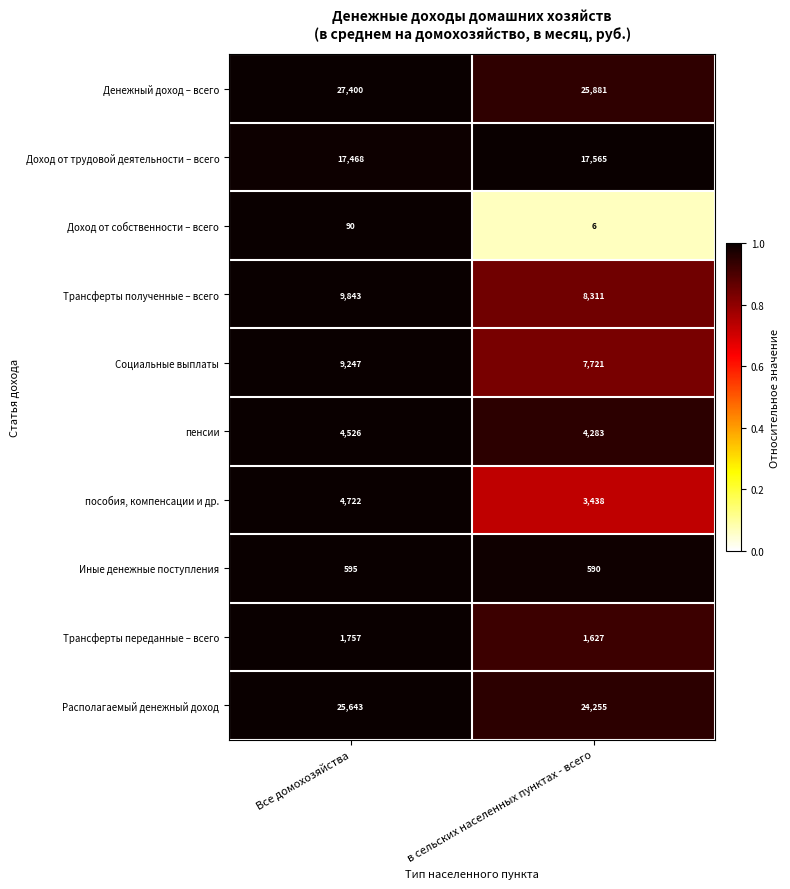

Reading right to left, what are all the values shown in this chart?

Денежный доход – всего: 25881	27400
Доход от трудовой деятельности – всего: 17565	17468
Доход от собственности – всего: 6	90
Трансферты полученные – всего: 8311	9843
Социальные выплаты: 7721	9247
пенсии: 4283	4526
пособия, компенсации и др.: 3438	4722
Иные денежные поступления: 590	595
Трансферты переданные – всего: 1627	1757
Располагаемый денежный доход: 24255	25643